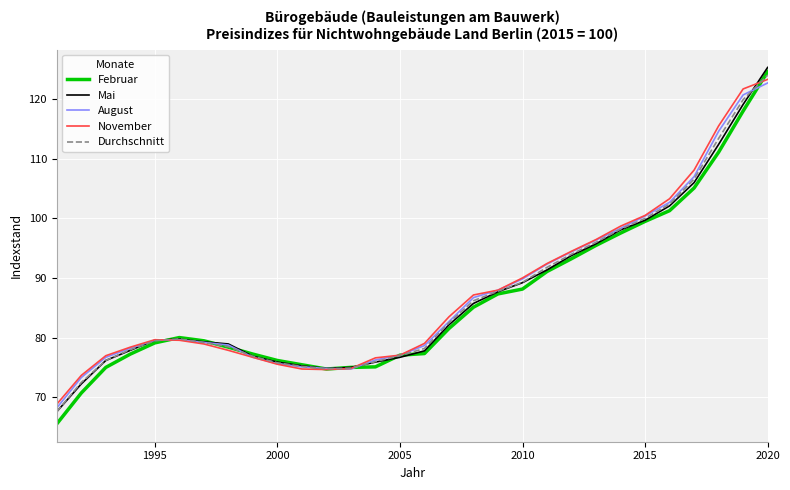

Which series has the widest spread of values?

Februar